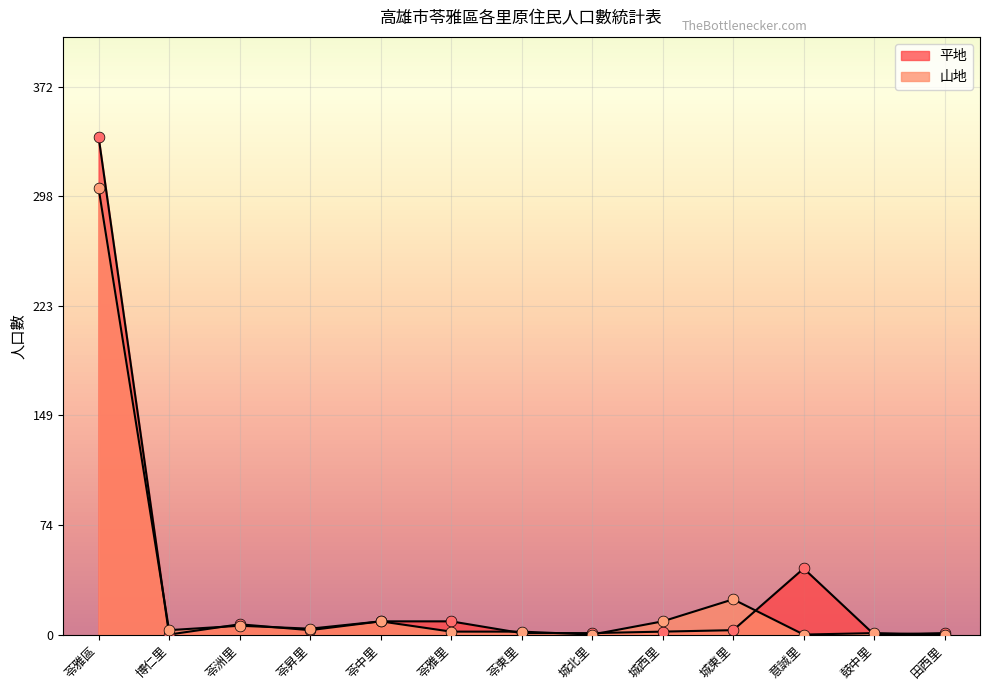

What are all the series names shown in the legend?

平地, 山地